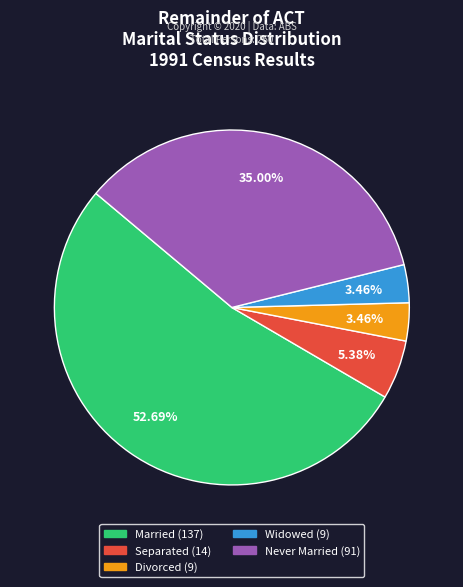

What percentage do Separated and Never Married together represent?

40.4%